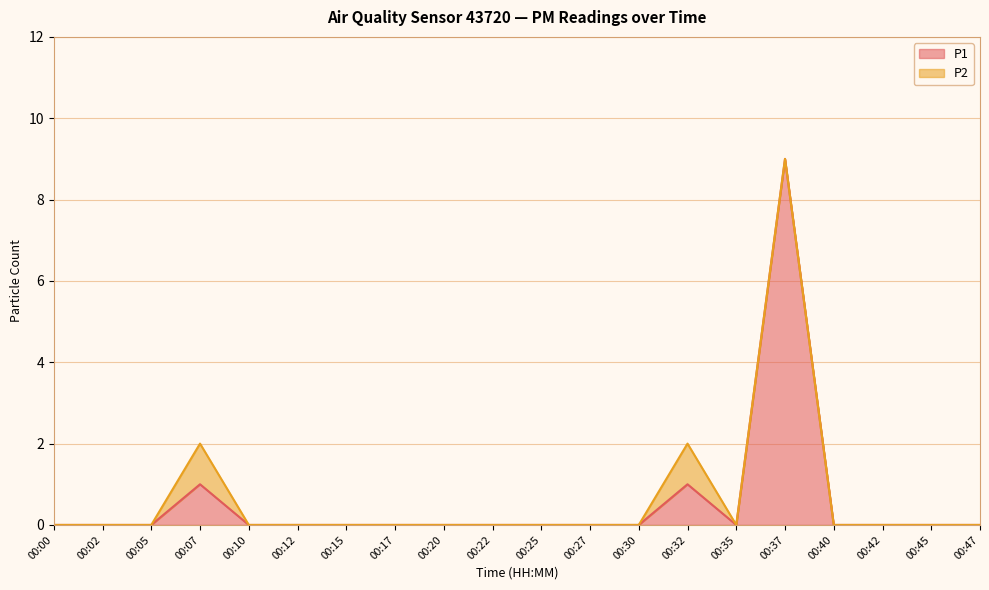

Which label corresponds to the largest value in the chart?

00:37